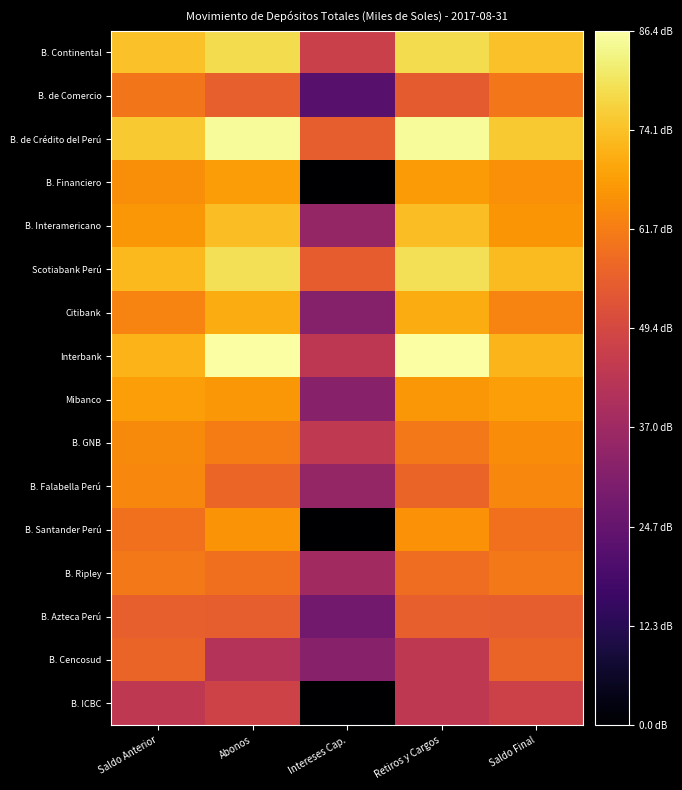

Reading left to right, extract all data points from this chart.

B. Continental: Saldo Anterior=74.0	Abonos=78.8	Intereses Cap.=46.9	Retiros y Cargos=78.8	Saldo Final=74.2
B. de Comercio: Saldo Anterior=60.3	Abonos=55.6	Intereses Cap.=22.1	Retiros y Cargos=54.7	Saldo Final=60.6
B. de Crédito del Perú: Saldo Anterior=75.4	Abonos=85.3	Intereses Cap.=55.0	Retiros y Cargos=85.3	Saldo Final=75.5
B. Financiero: Saldo Anterior=65.1	Abonos=67.6	Intereses Cap.=0.0	Retiros y Cargos=67.5	Saldo Final=65.3
B. Interamericano: Saldo Anterior=66.6	Abonos=73.3	Intereses Cap.=34.8	Retiros y Cargos=73.4	Saldo Final=66.3
Scotiabank Perú: Saldo Anterior=72.7	Abonos=79.6	Intereses Cap.=55.0	Retiros y Cargos=79.5	Saldo Final=73.0
Citibank: Saldo Anterior=63.1	Abonos=70.4	Intereses Cap.=31.6	Retiros y Cargos=70.5	Saldo Final=63.0
Interbank: Saldo Anterior=71.7	Abonos=86.4	Intereses Cap.=43.7	Retiros y Cargos=86.4	Saldo Final=72.0
Mibanco: Saldo Anterior=68.0	Abonos=66.7	Intereses Cap.=31.9	Retiros y Cargos=66.8	Saldo Final=68.0
B. GNB: Saldo Anterior=64.4	Abonos=61.5	Intereses Cap.=44.4	Retiros y Cargos=61.1	Saldo Final=64.6
B. Falabella Perú: Saldo Anterior=63.7	Abonos=57.1	Intereses Cap.=34.8	Retiros y Cargos=56.7	Saldo Final=63.7
B. Santander Perú: Saldo Anterior=59.1	Abonos=65.8	Intereses Cap.=0.0	Retiros y Cargos=65.8	Saldo Final=59.3
B. Ripley: Saldo Anterior=60.8	Abonos=58.9	Intereses Cap.=37.6	Retiros y Cargos=58.6	Saldo Final=61.1
B. Azteca Perú: Saldo Anterior=55.4	Abonos=55.3	Intereses Cap.=27.7	Retiros y Cargos=55.4	Saldo Final=55.3
B. Cencosud: Saldo Anterior=56.6	Abonos=41.7	Intereses Cap.=31.8	Retiros y Cargos=44.0	Saldo Final=56.5
B. ICBC: Saldo Anterior=43.9	Abonos=47.7	Intereses Cap.=0.0	Retiros y Cargos=44.1	Saldo Final=47.6